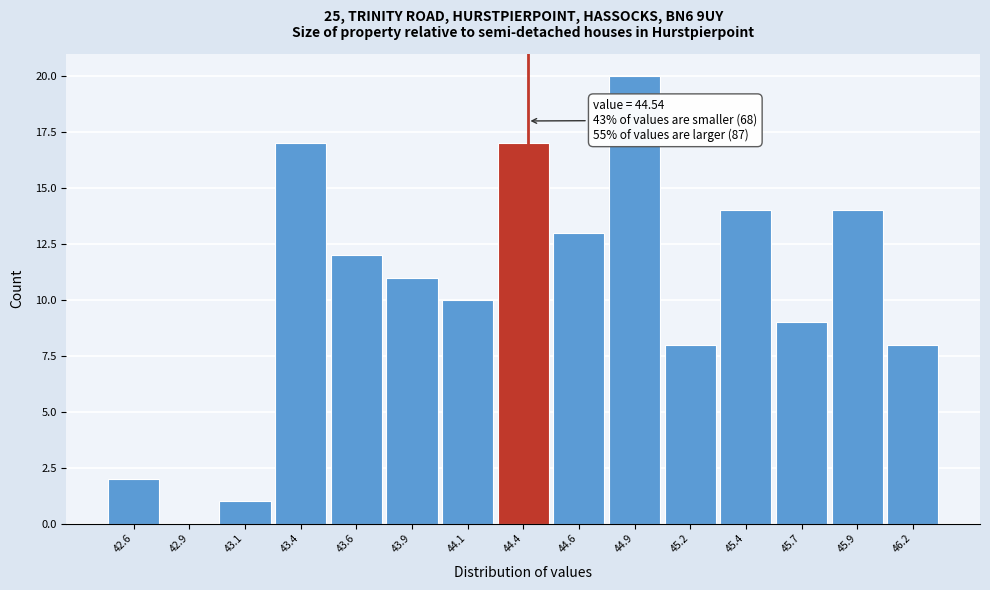

Reading right to left, extract all data points from this chart.

46.2=8	45.9=14	45.7=9	45.4=14	45.2=8	44.9=20	44.6=13	44.4=17	44.1=10	43.9=11	43.6=12	43.4=17	43.1=1	42.9=0	42.6=2